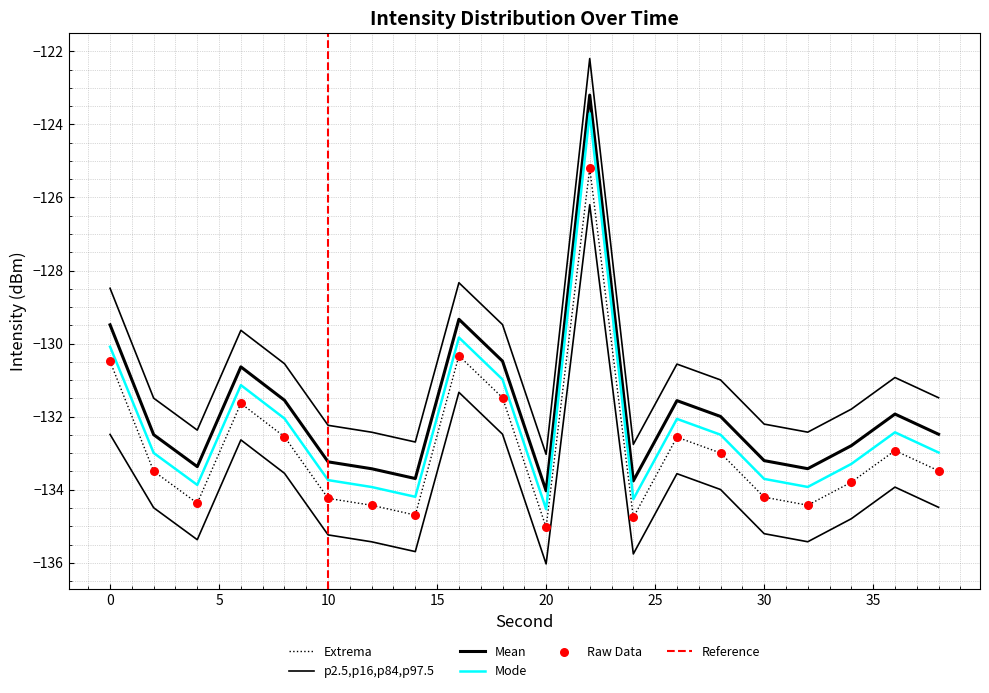

Is the value of Mean intensity at 4 greater than the value of Min intensity at 0?

No